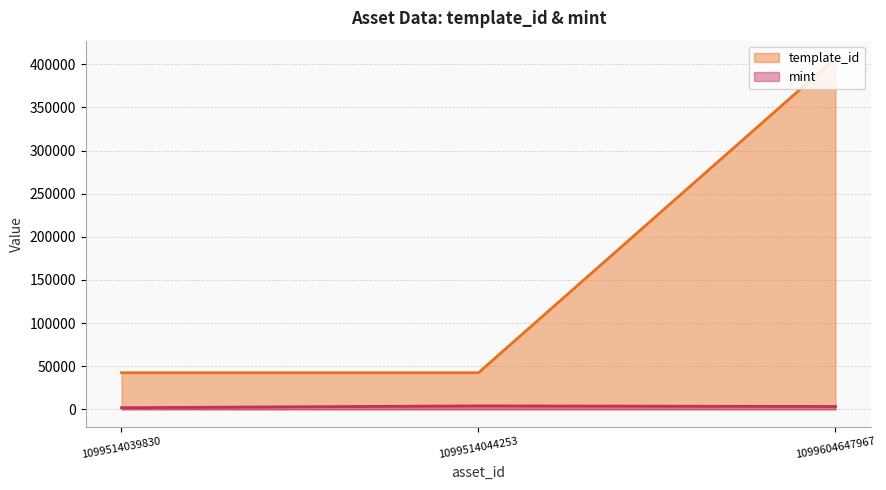

Which category has the lowest value in the template_id series?

1099514039830